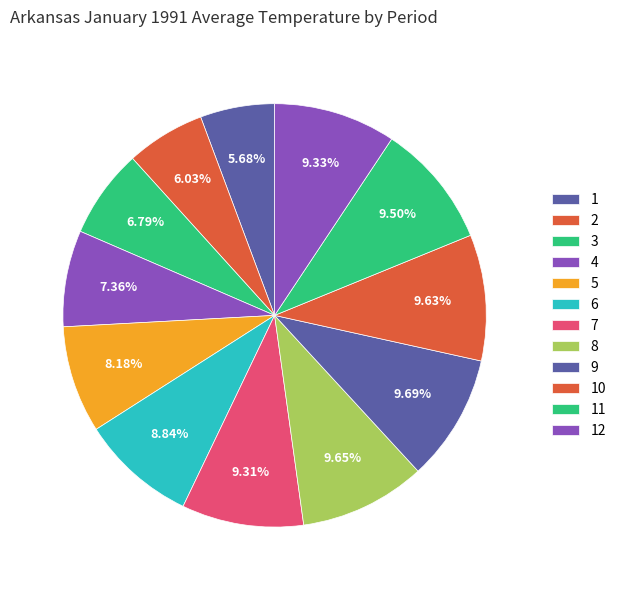

How many slices are in this pie chart?

12